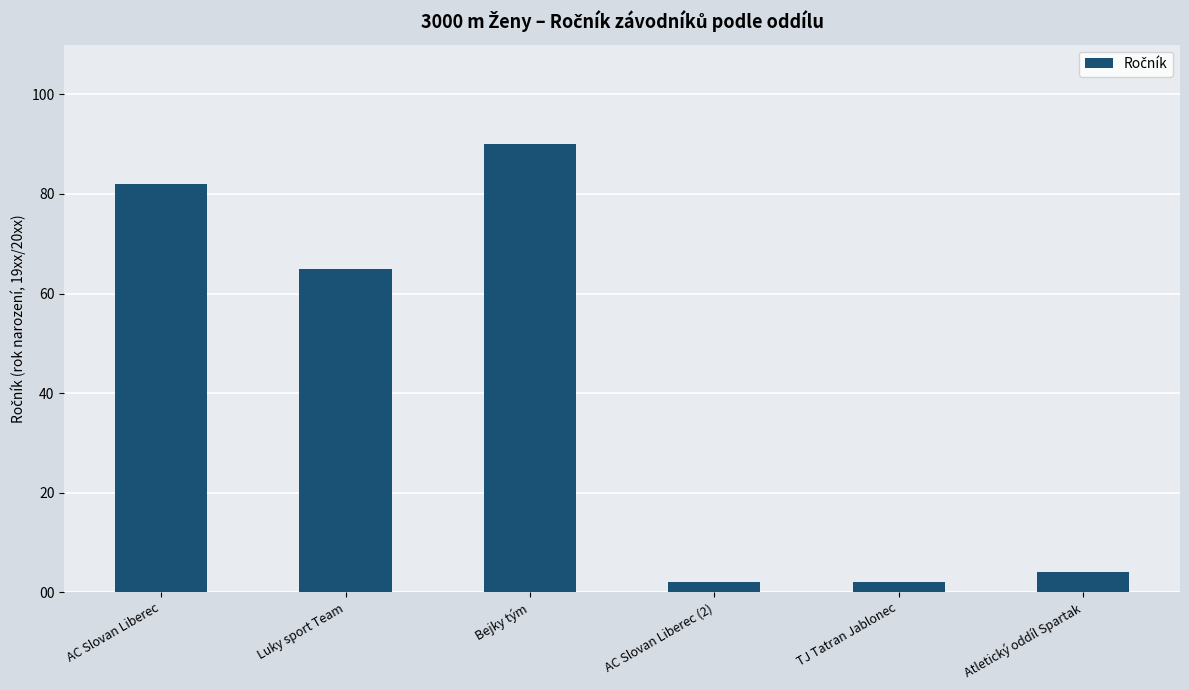

Approximately how many times larger is the value at AC Slovan Liberec compared to TJ Tatran Jablonec?

41.0